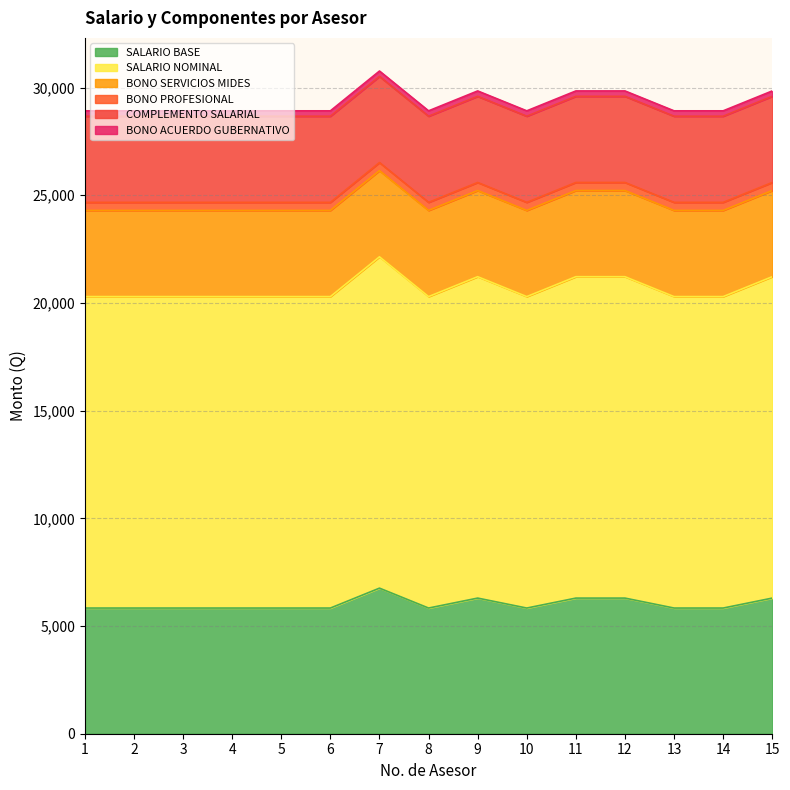

Is the value of COMPLEMENTO SALARIAL at 14 greater than the value of SALARIO BASE at 2?

No